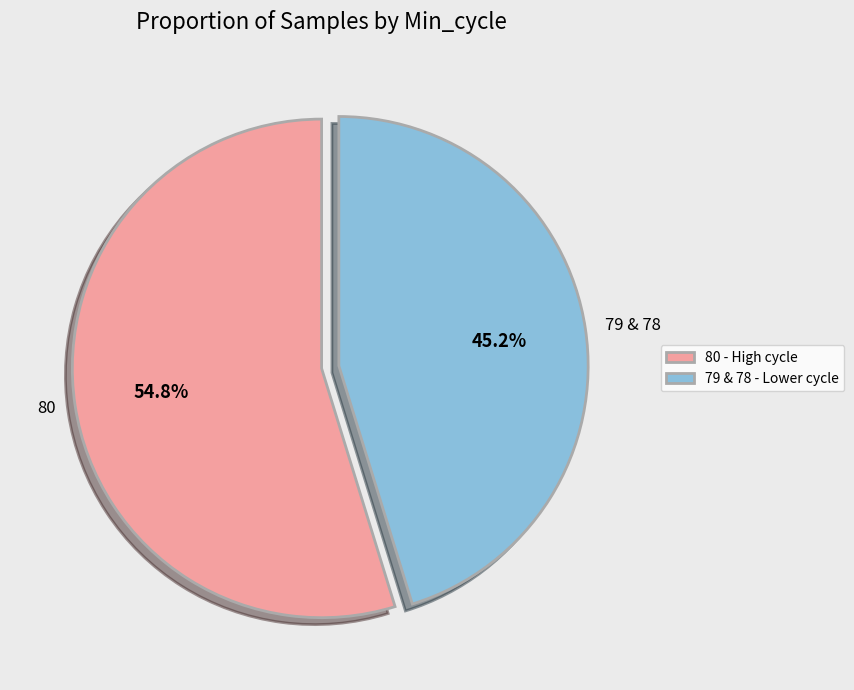

How many segments does this pie chart have?

2